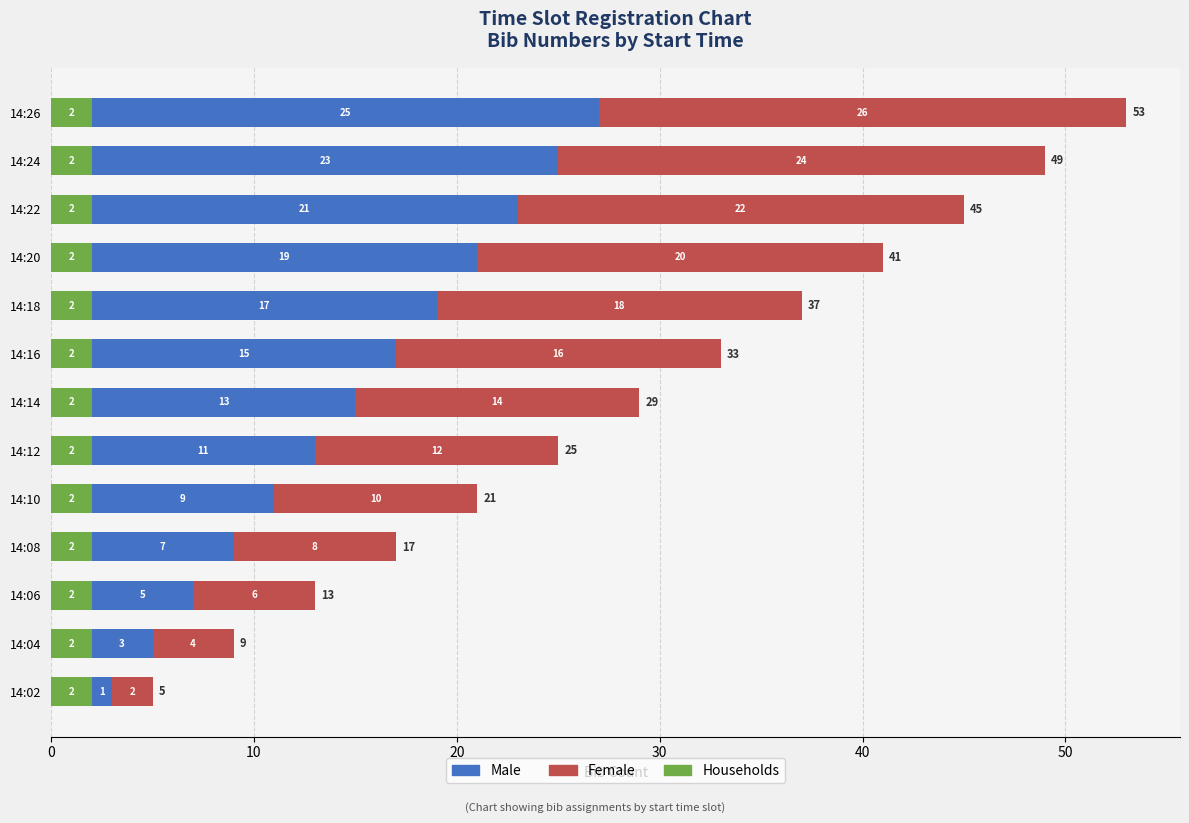

What is the sum of the Households values at 14:24 and 14:06?

4